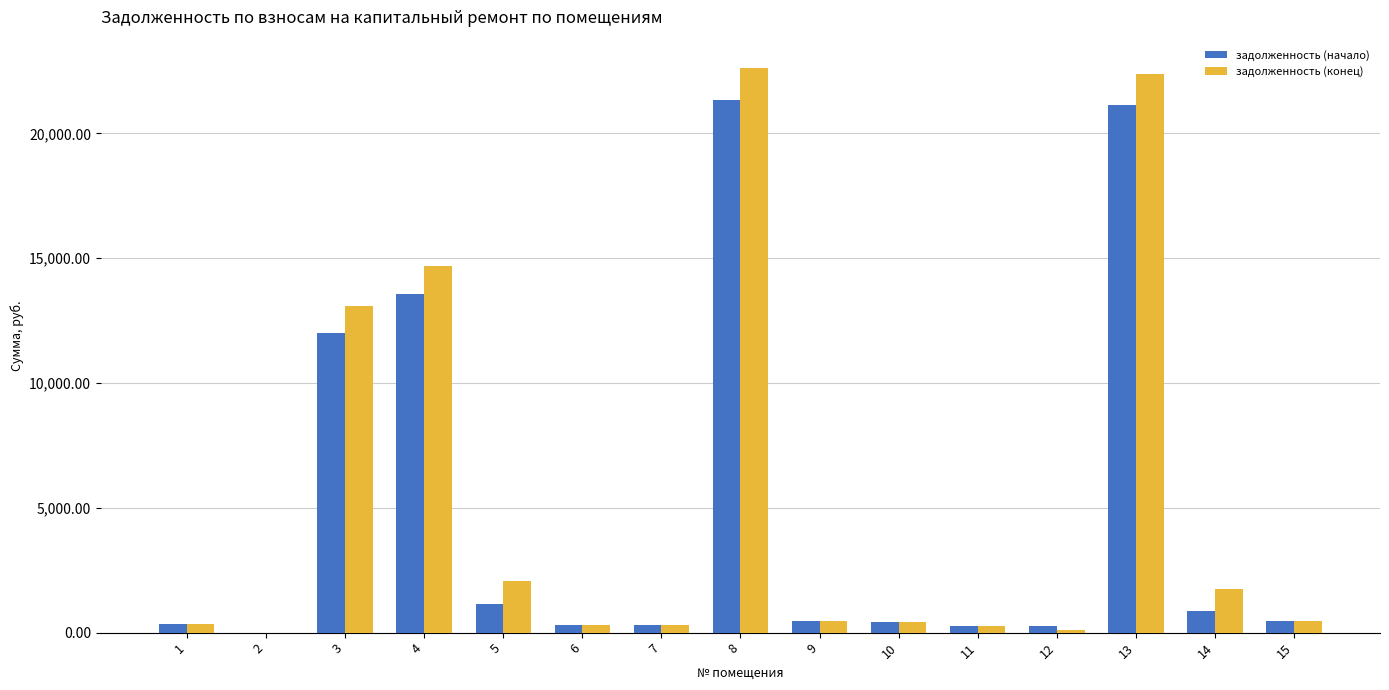

Which category has the highest value in the задолженность (начало) series?

8